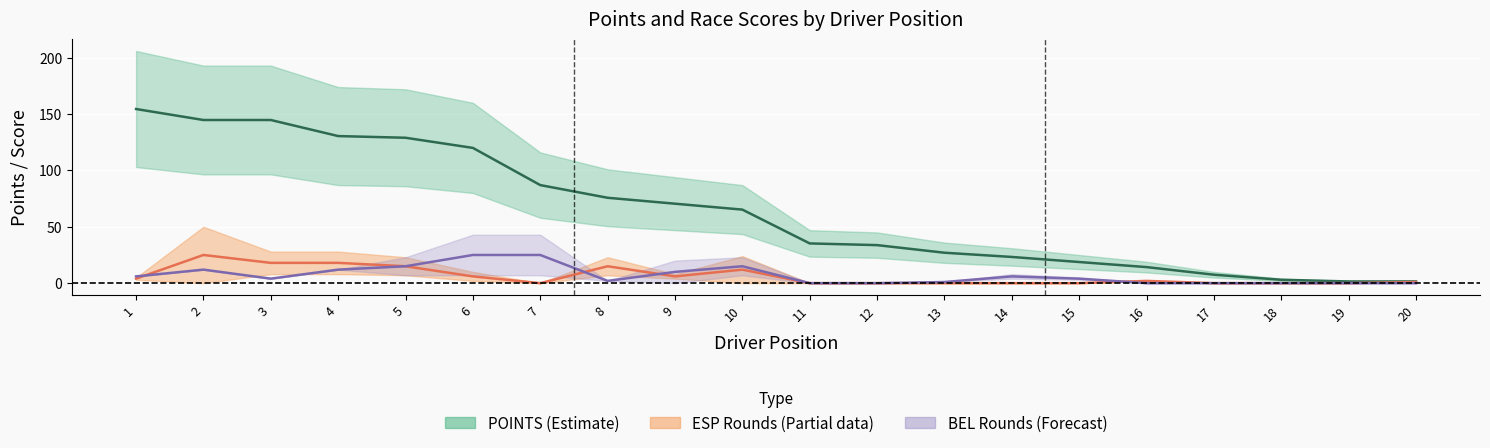

Is it true that POINTS (Estimate) equals 9.3 at 14?

False